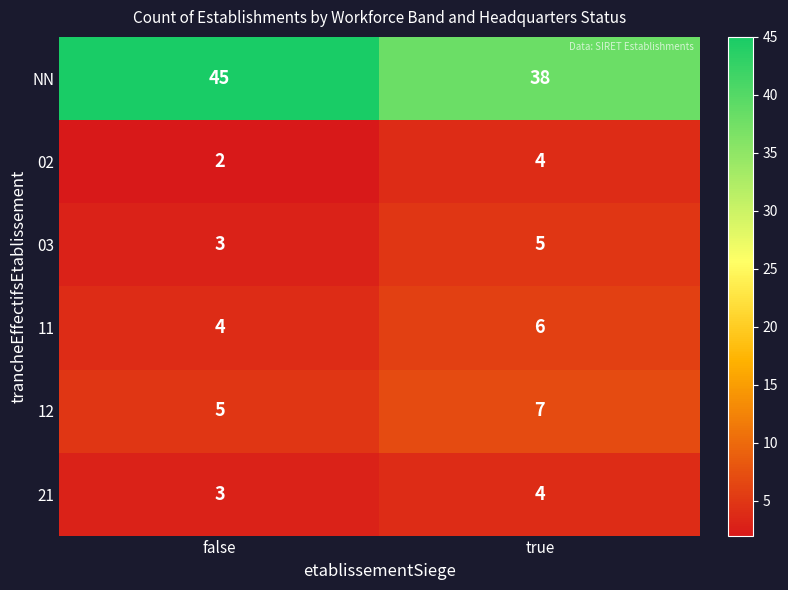

Which series changed the most between false and true?

NN